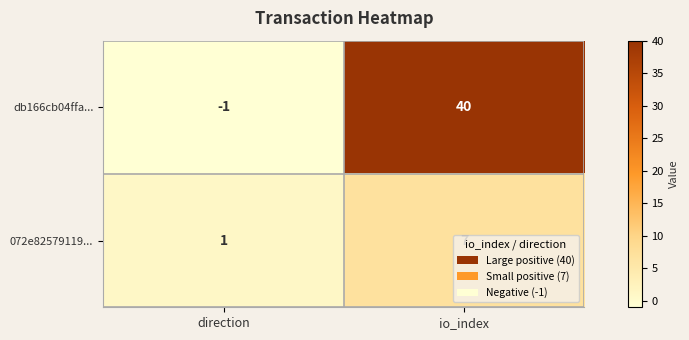

The value of db166cb04ffa... at direction is -1. True or false?

True